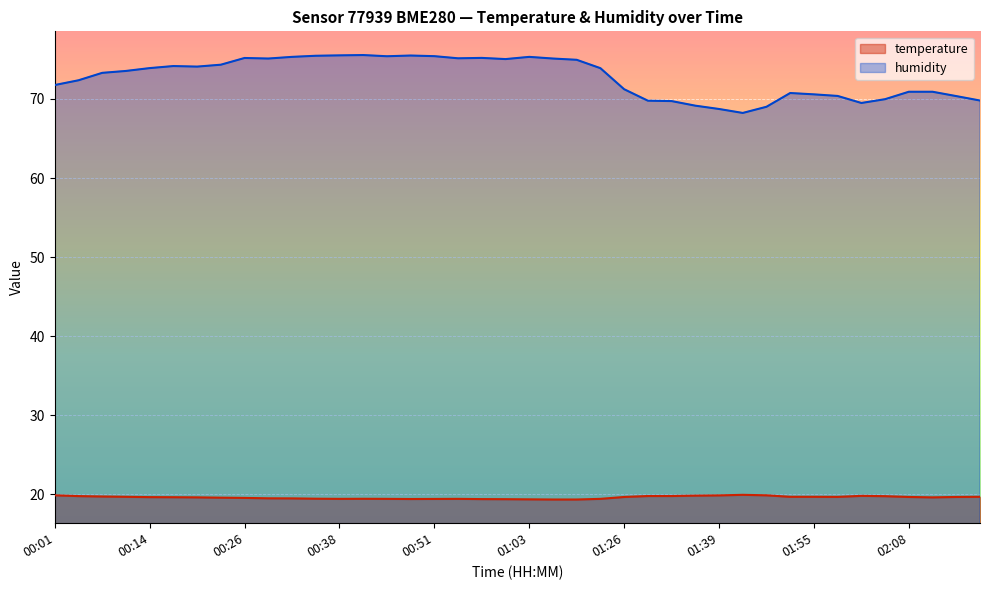

At which label is humidity closest to 71?

02:08